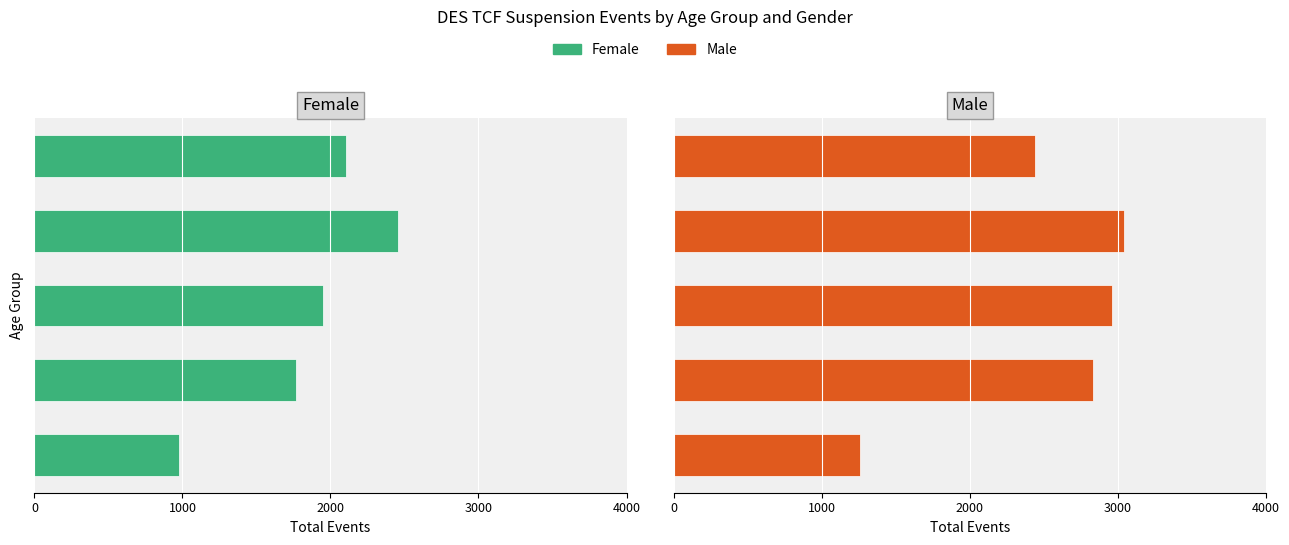

Between 0 and 2000, which is larger?

2000